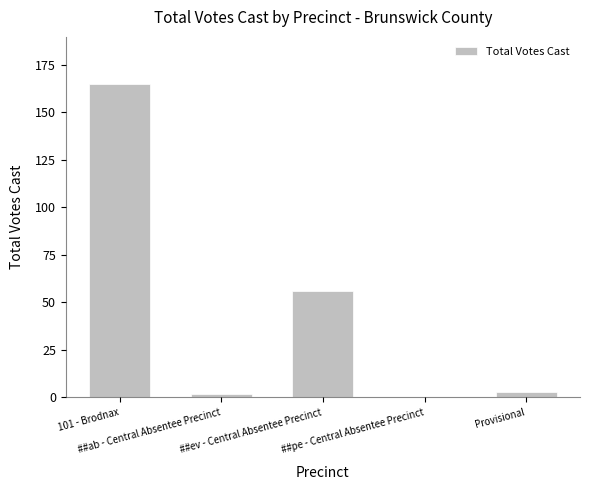

What is the average value?

45